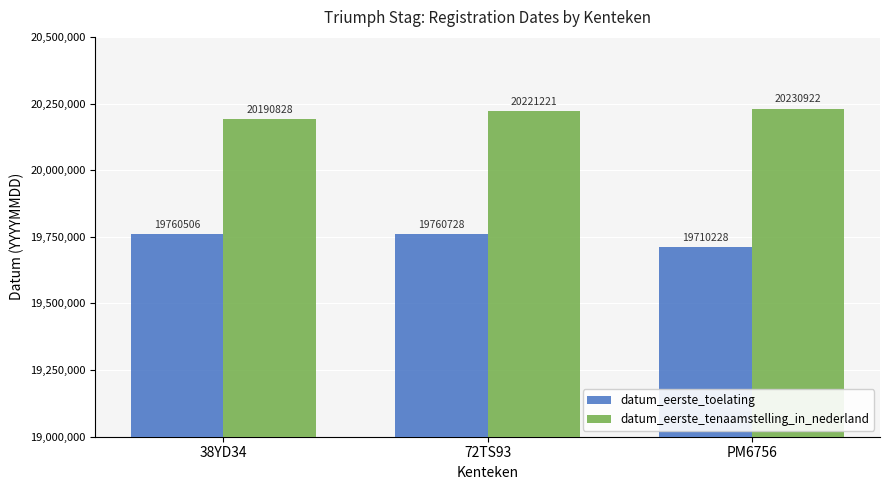

What value does the datum_eerste_toelating series have at 72TS93, to the nearest 50?

19760750